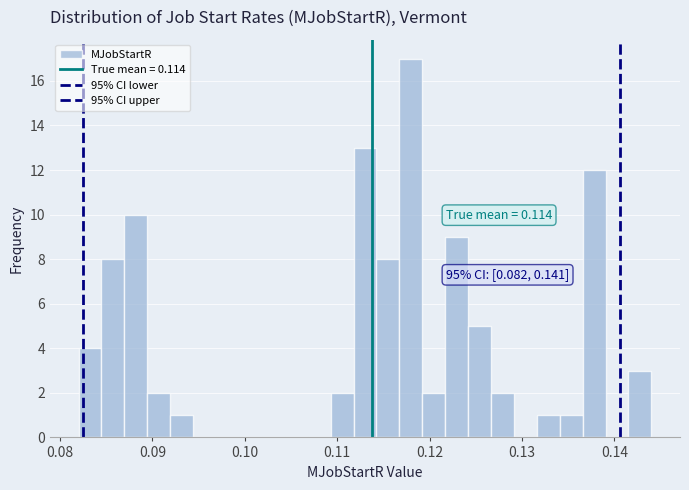

Around what value on the x-axis is the tallest bar? Give the approximate position of its centre, as read against the axis.

0.118